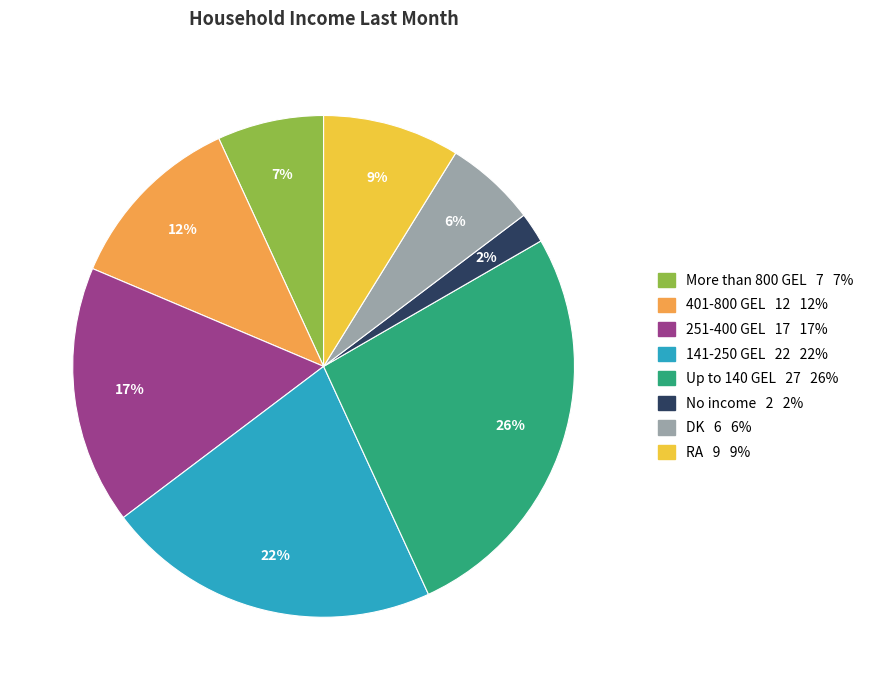

Count the number of slices in the pie.

8